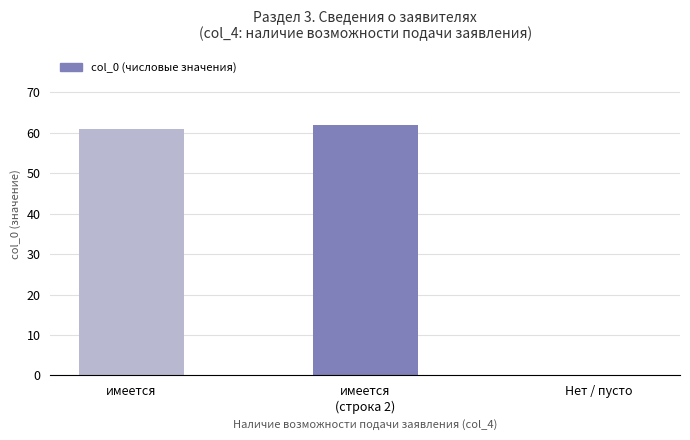

True or false: the data shows 0 at Нет / пусто.

True